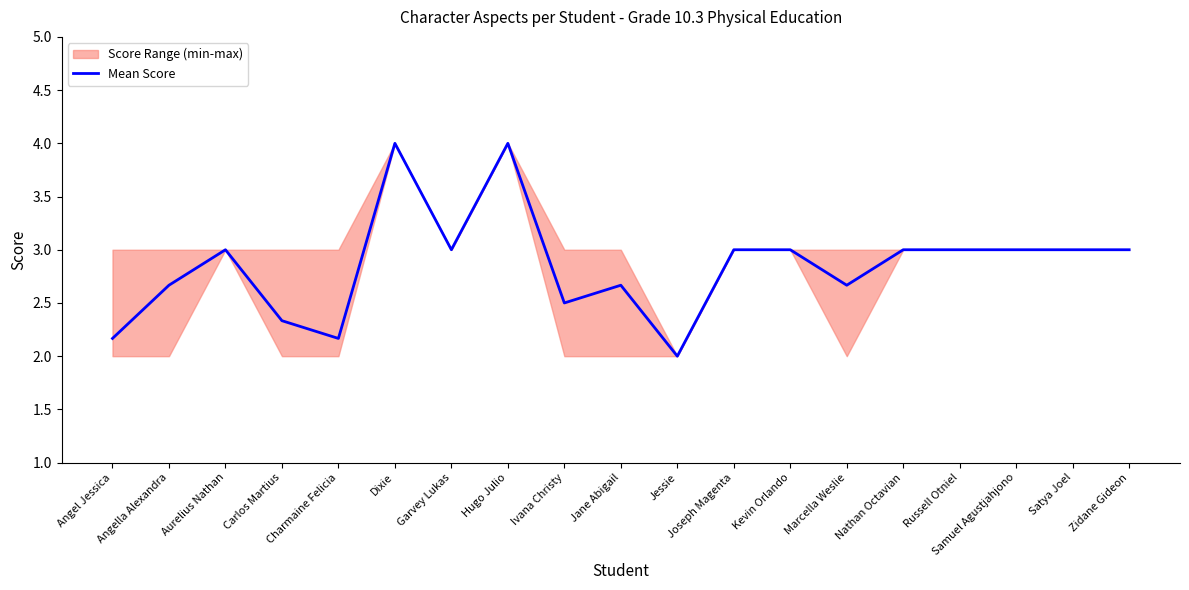

Reading left to right, what are all the values shown in this chart?

2.2	2.7	3.0	2.3	2.2	4.0	3.0	4.0	2.5	2.7	2.0	3.0	3.0	2.7	3.0	3.0	3.0	3.0	3.0